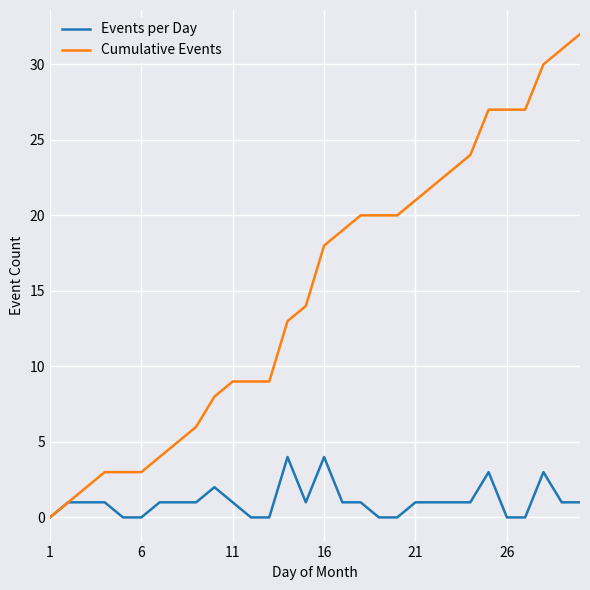

Which series has the largest total across all categories?

Cumulative Events